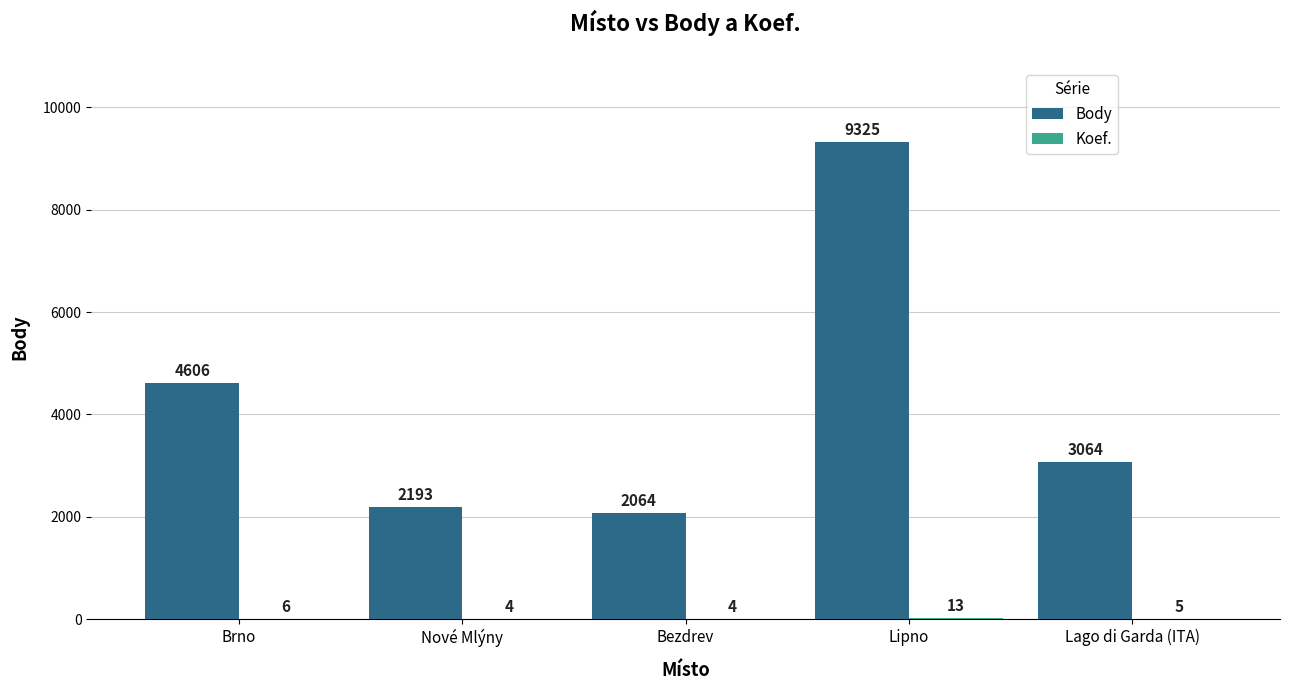

What is the sum of all Body values?

21252